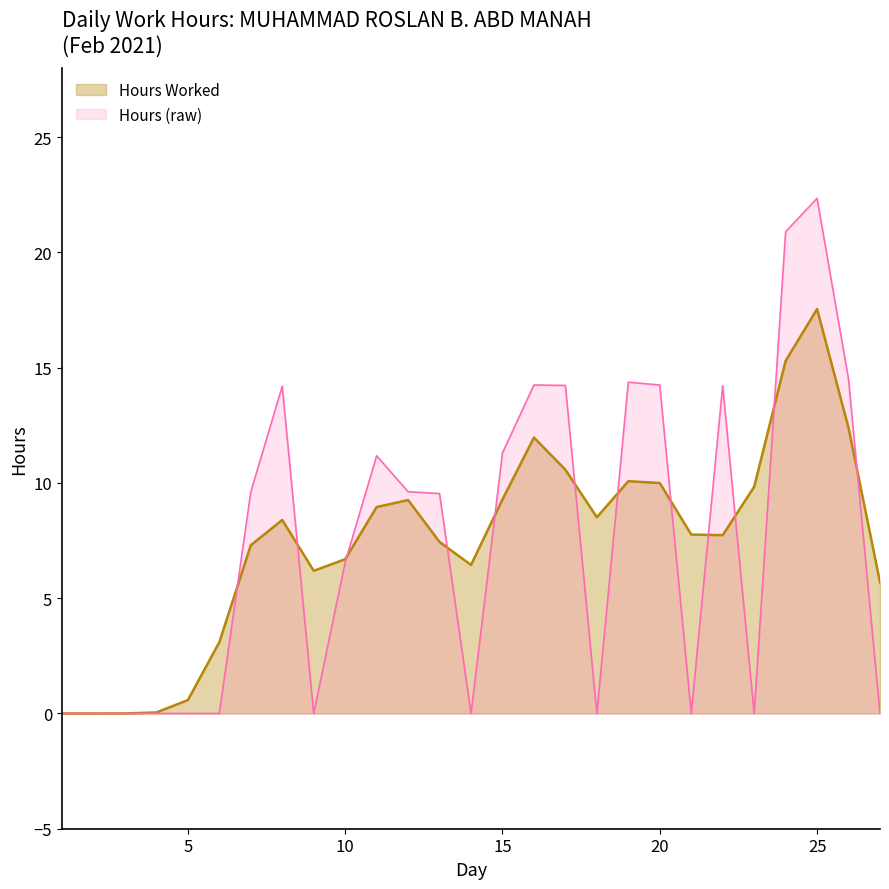

At which category does the chart reach its peak across all series?

25